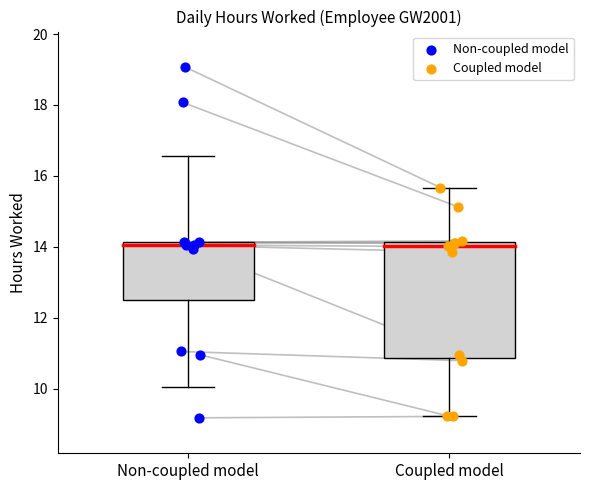

What are all the series names shown in the legend?

Non-coupled model, Coupled model